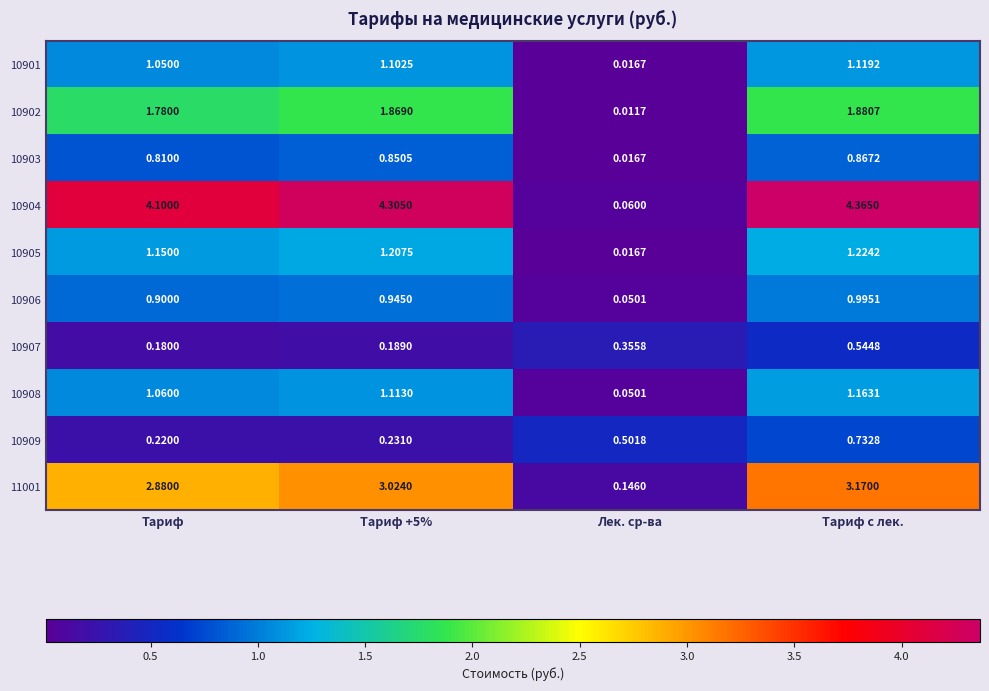

Which label corresponds to the smallest value in the chart?

Лек. ср-ва